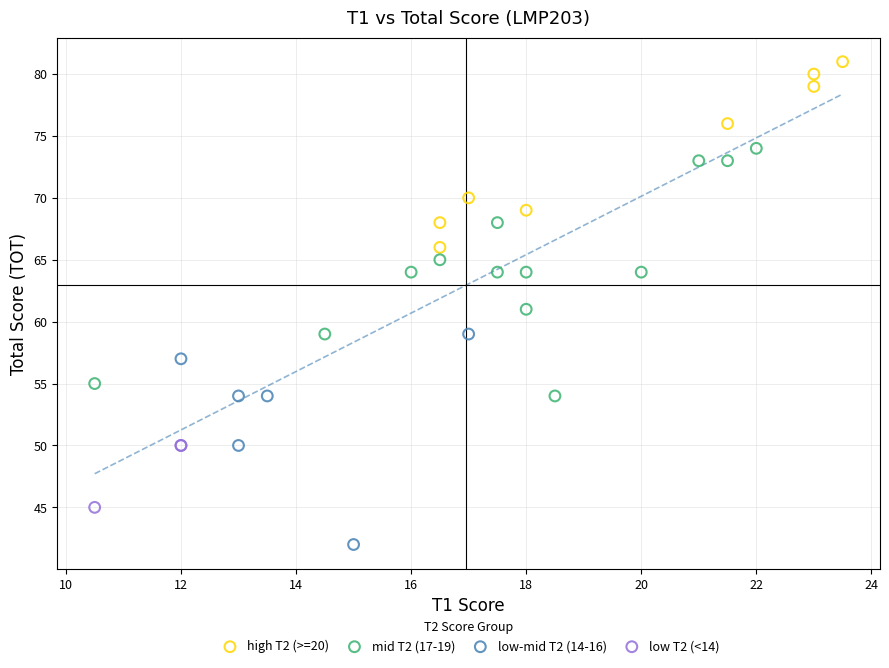

Which series contains the lowest Y value?

low-mid T2 (14-16)